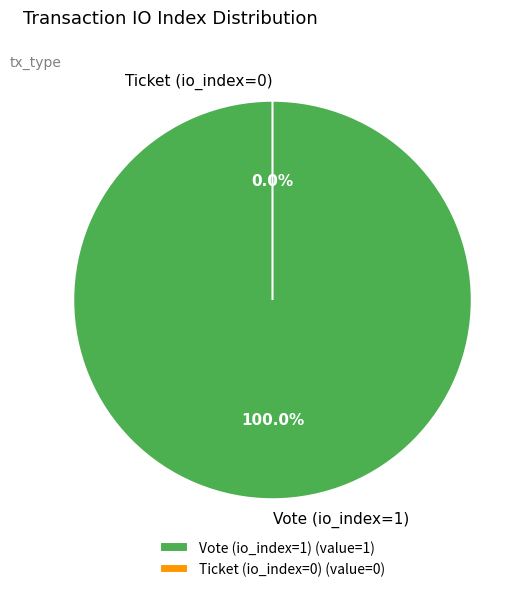

What is the smallest slice in the pie chart?

Ticket (io_index=0)